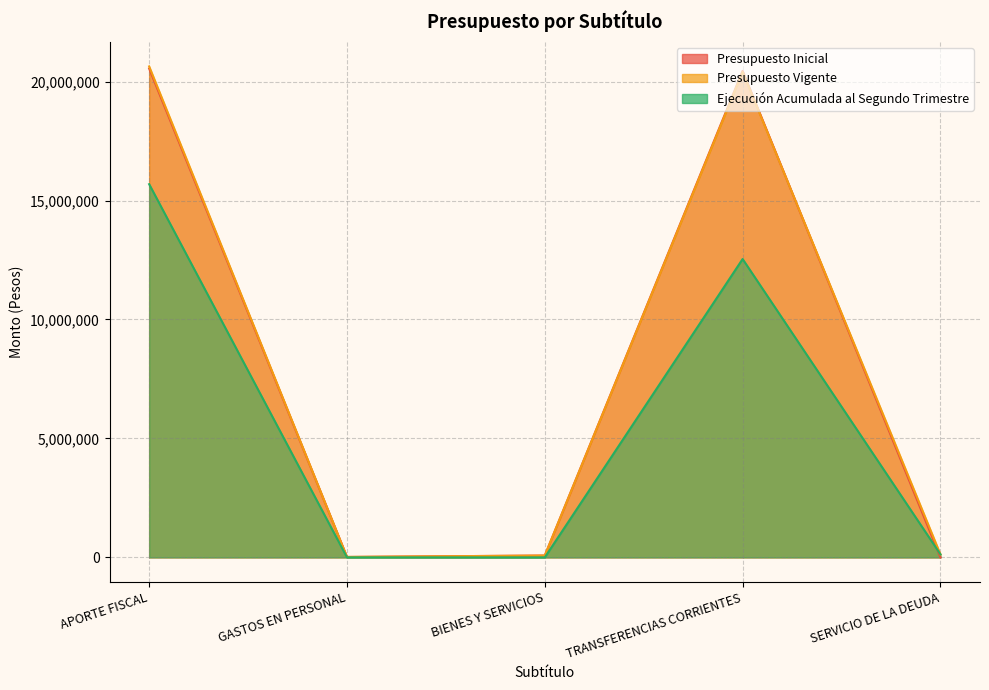

What is the sum of the Presupuesto Inicial values at APORTE FISCAL and BIENES Y SERVICIOS?

20623962